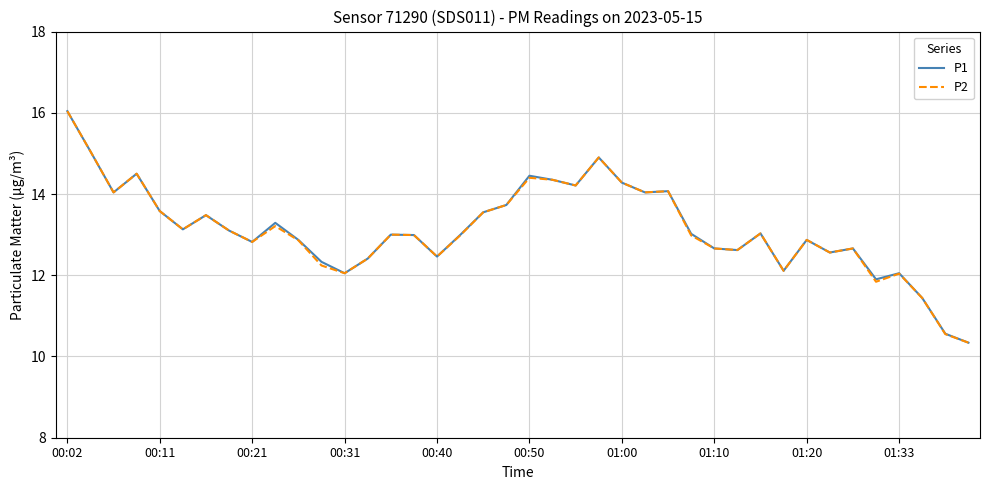

What is the smallest value displayed?

10.3